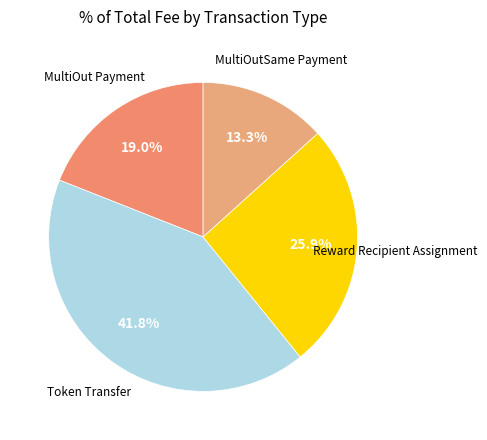

How many segments does this pie chart have?

4